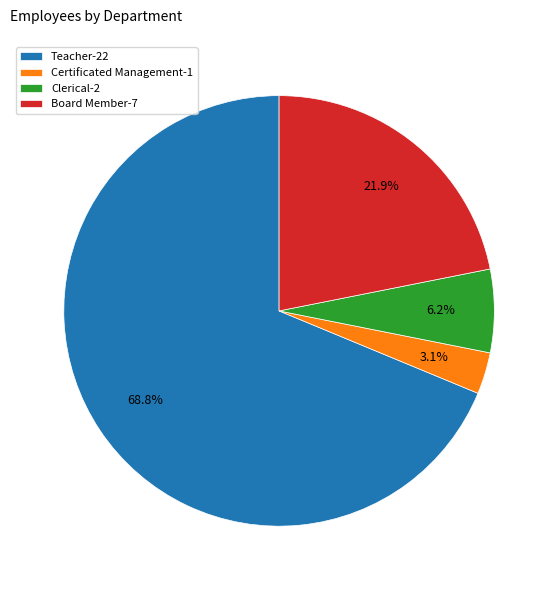

To the nearest percent, what is the combined percentage of Board Member and Teacher?

91%